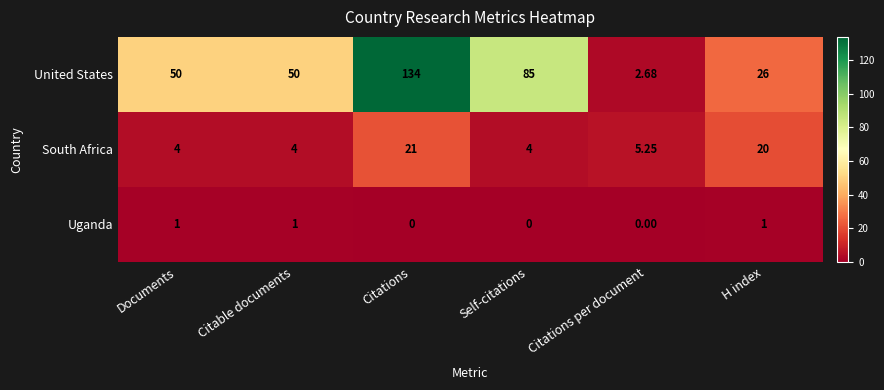

Rank the series by their maximum value, from highest to lowest.

United States, South Africa, Uganda